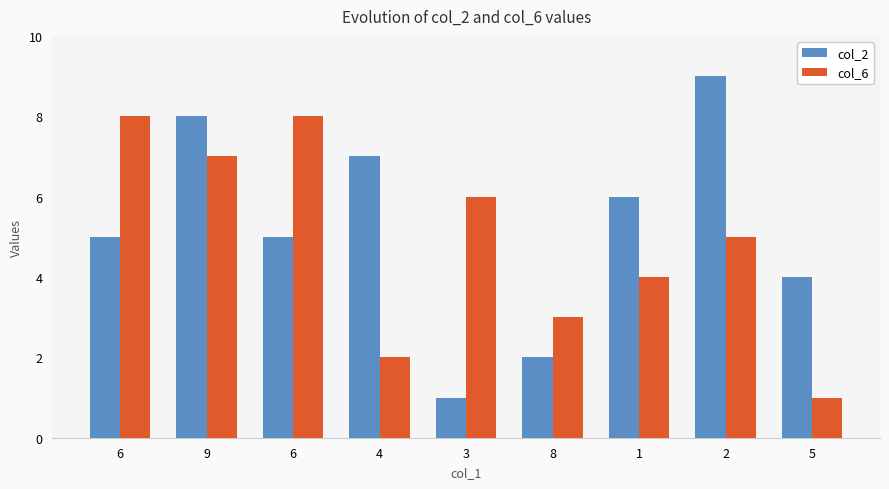

Count the number of data series in this chart.

2